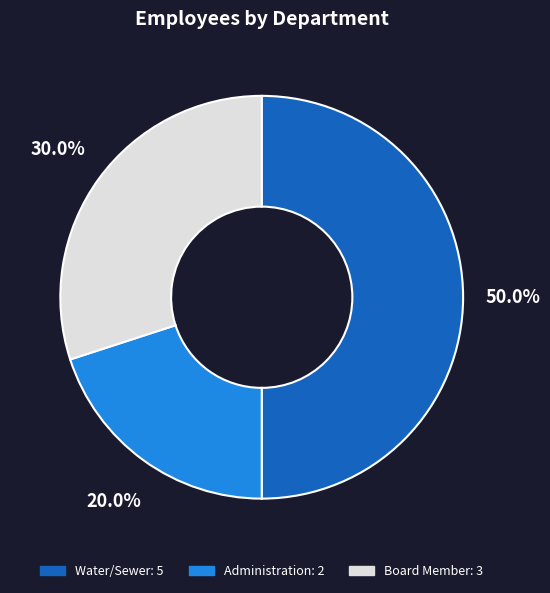

What percentage is the Board Member slice, to the nearest percent?

30%